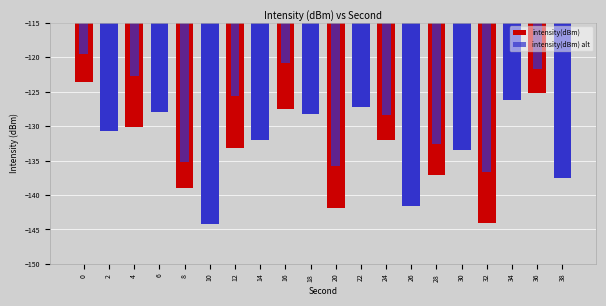

What is the difference between the maximum and minimum values in the intensity(dBm) series?

20.7